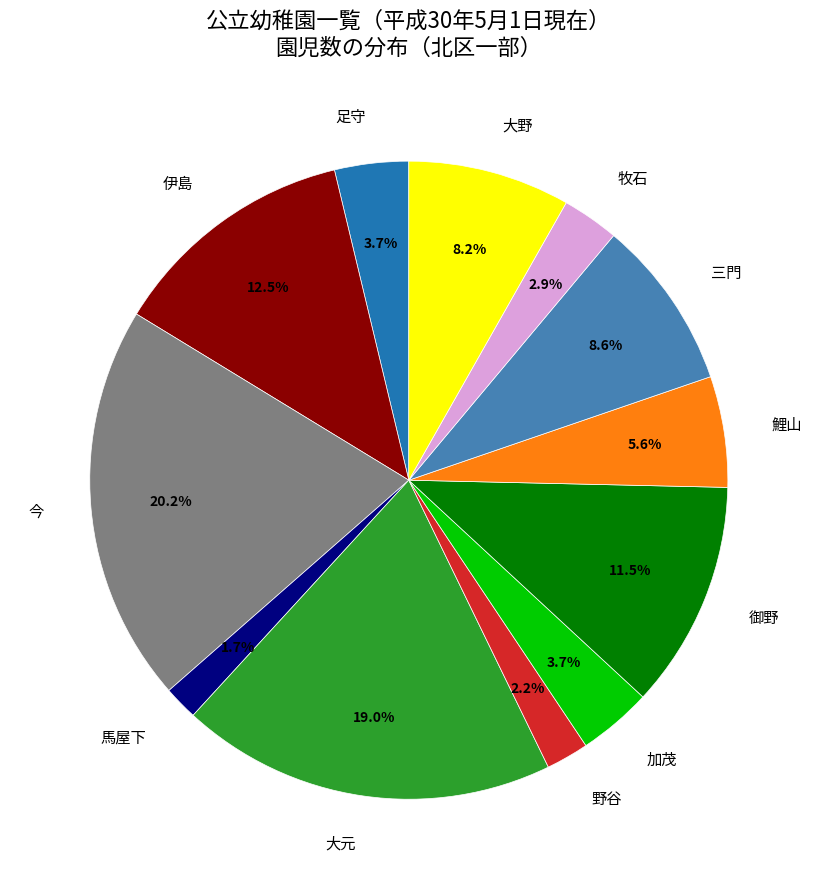

Between 伊島 and 加茂, which is larger?

伊島